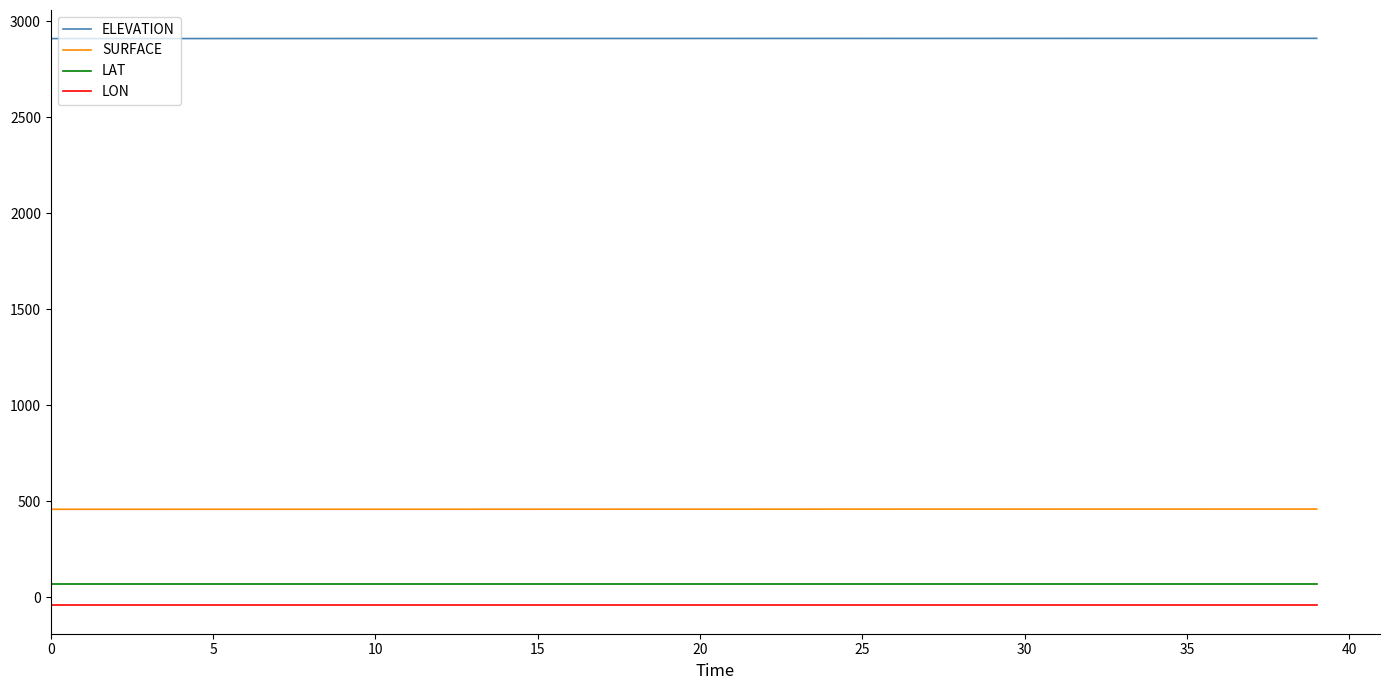

True or false: LON and SURFACE cross at least once.

False